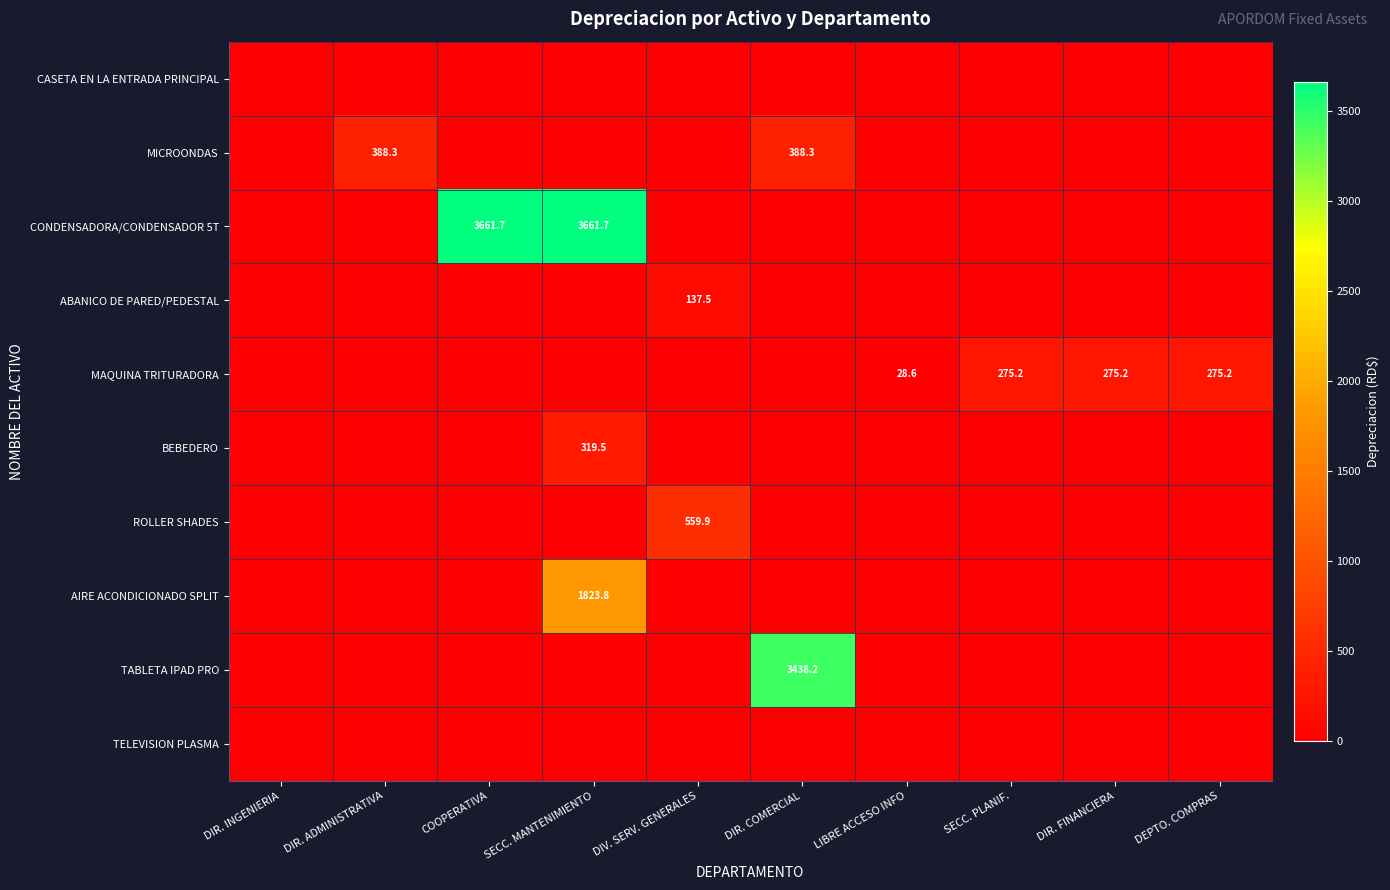

The value of MAQUINA TRITURADORA at DIR. FINANCIERA is 275.2. True or false?

True